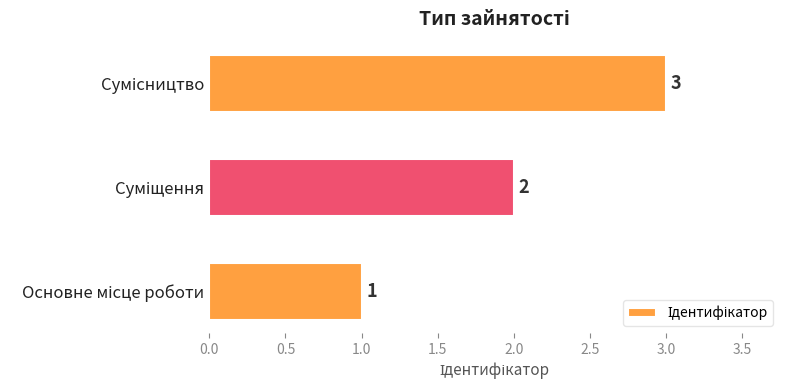

What is the sum of all values?

6